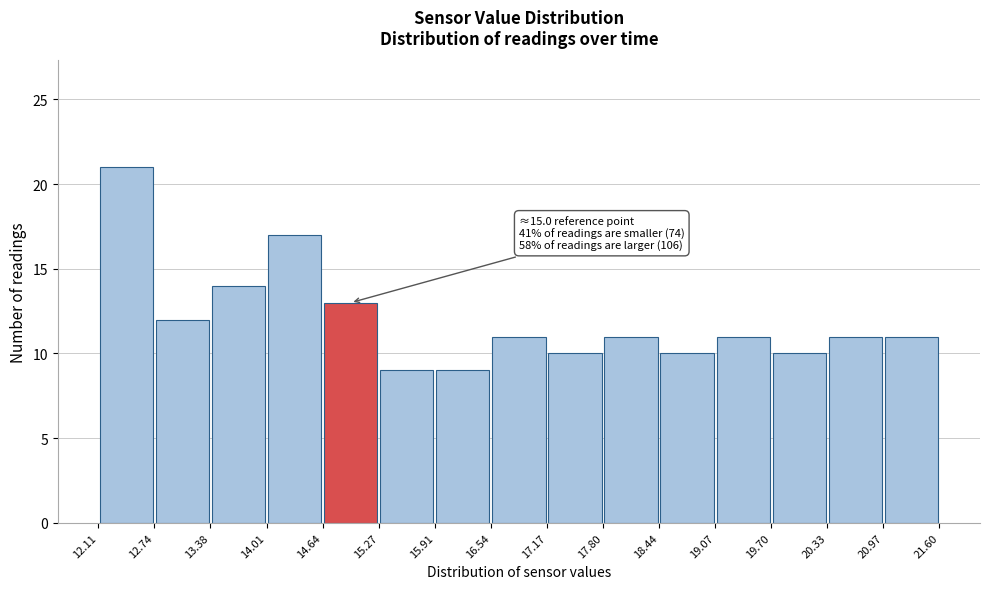

Over which range of the x-axis is the bar tallest?

12.11 to 12.74